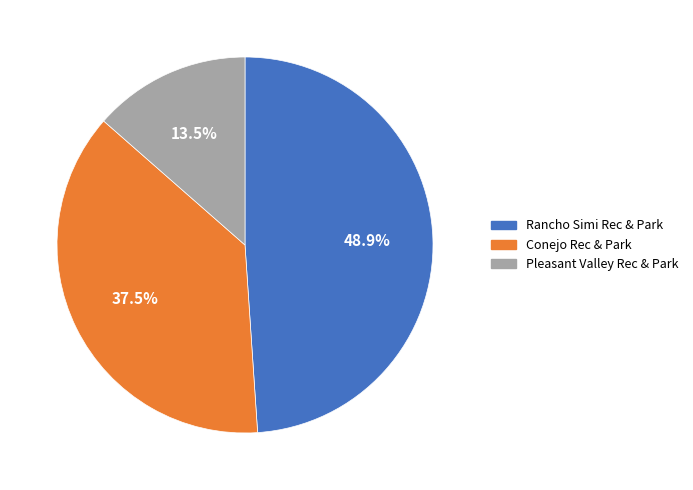

What is the total percentage of Rancho Simi Rec & Park and Conejo Rec & Park?

86.5%